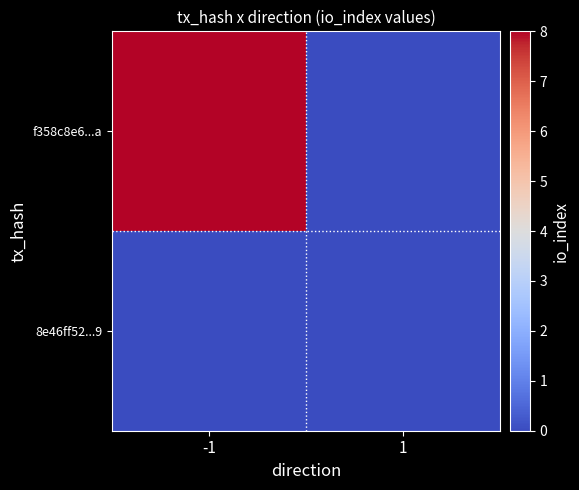

Which series has the largest range (max minus min)?

f358c8e6...a